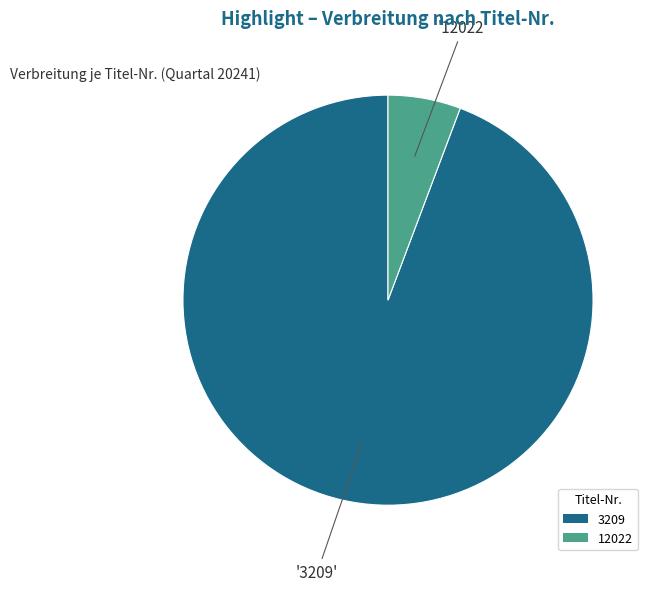

True or false: 3209 accounts for 94% of the total.

True